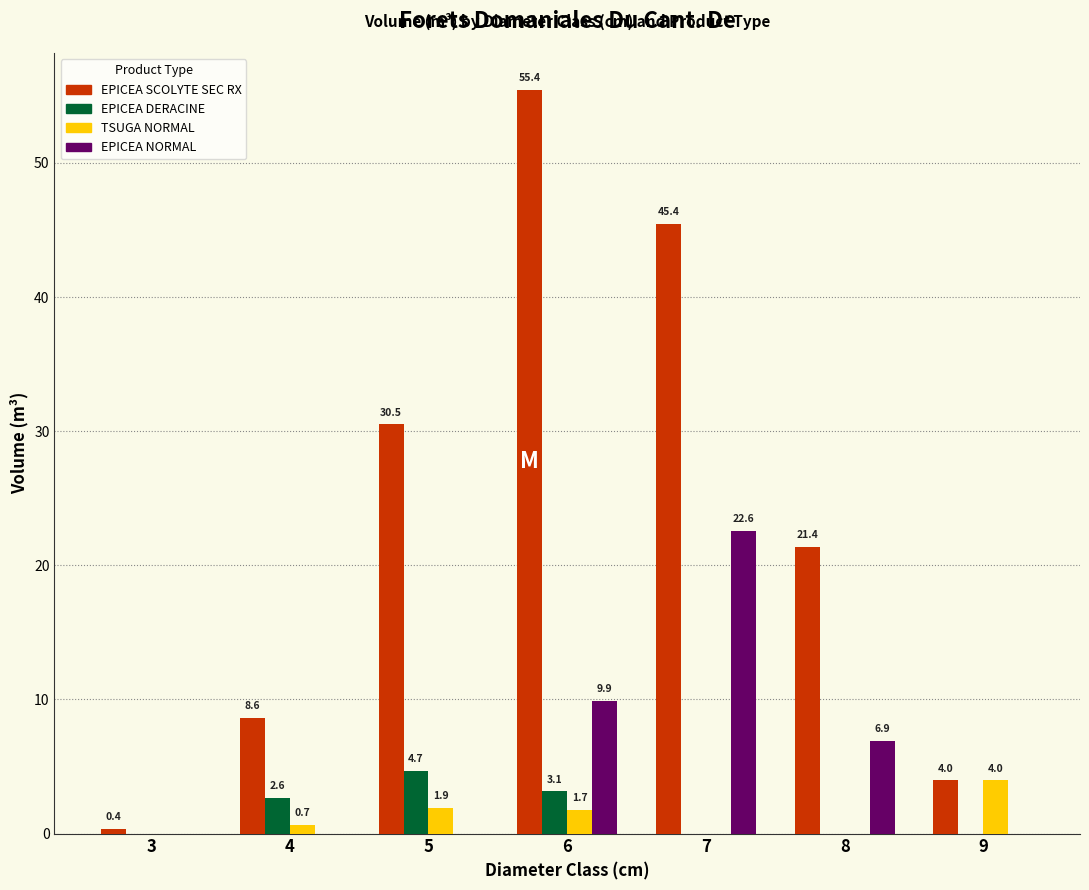

Where is TSUGA NORMAL nearest to the value 1?

4